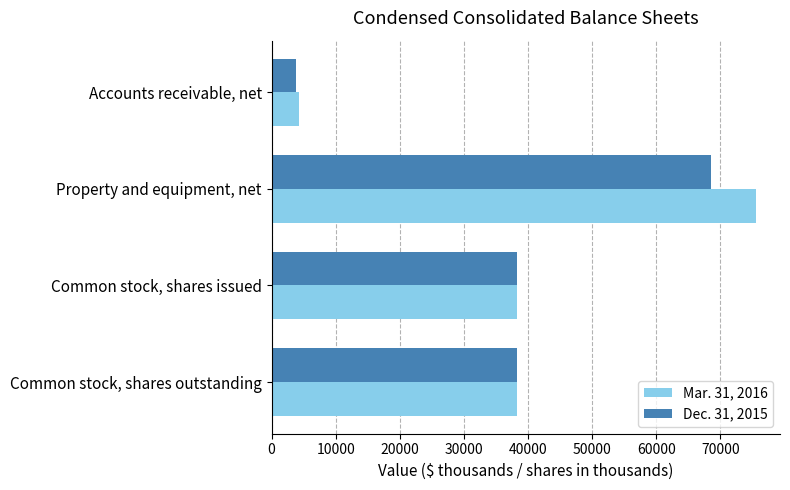

At which category is the sum across all series the highest?

Property and equipment, net